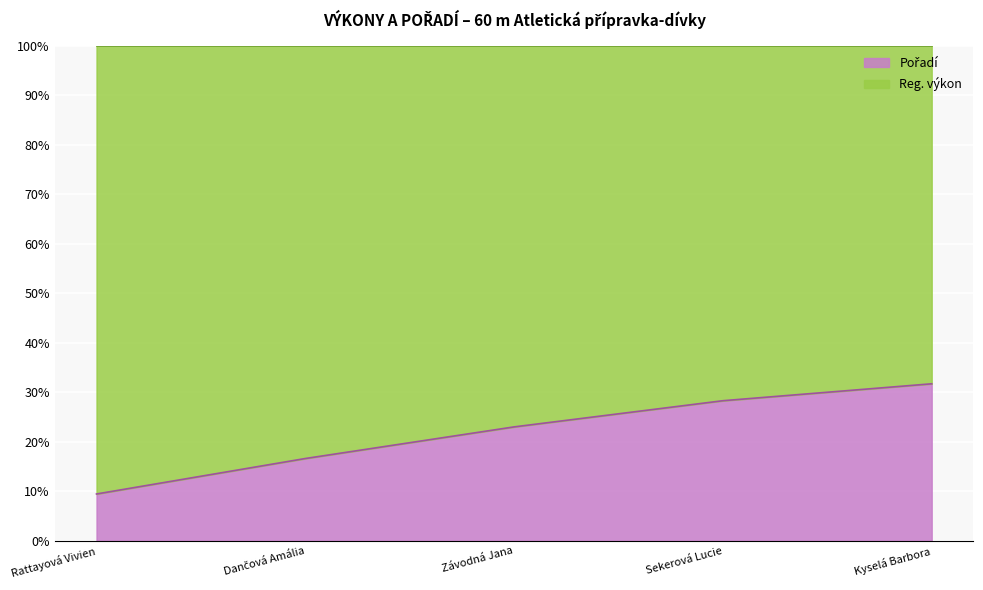

Reading left to right, list all the values displayed in this chart.

Rattayová Vivien=9.5	Dančová Amália=16.6	Závodná Jana=23.0	Sekerová Lucie=28.3	Kyselá Barbora=31.7